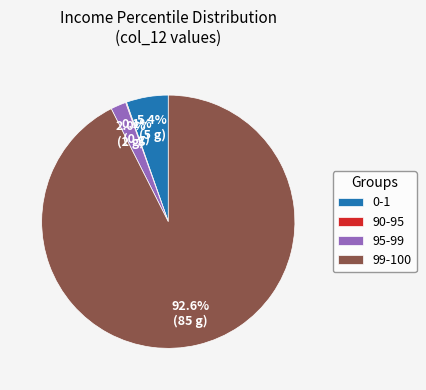

Between 0-1 and 99-100, which is larger?

99-100